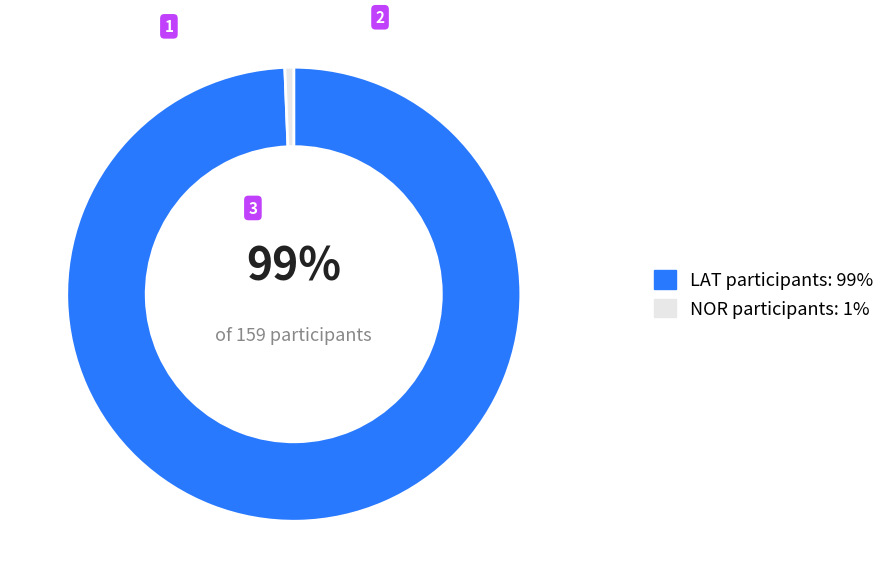

What is the largest slice in the pie chart?

LAT